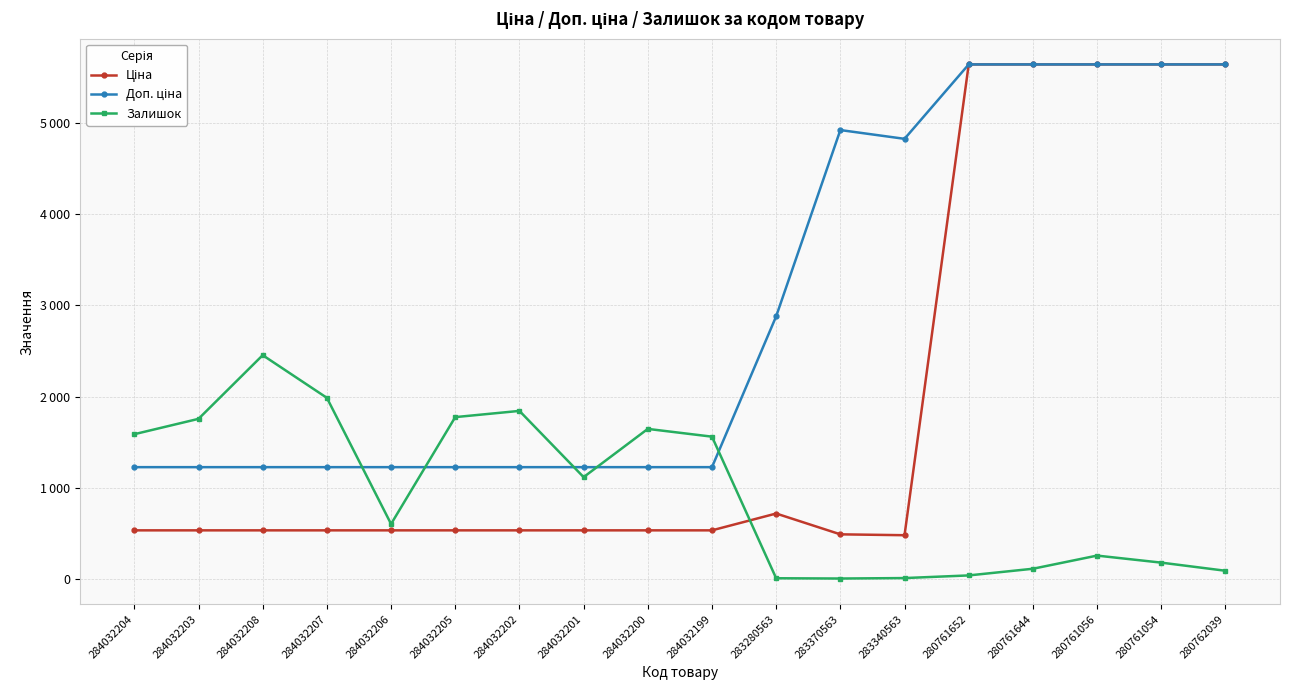

How many lines are shown in the chart?

3